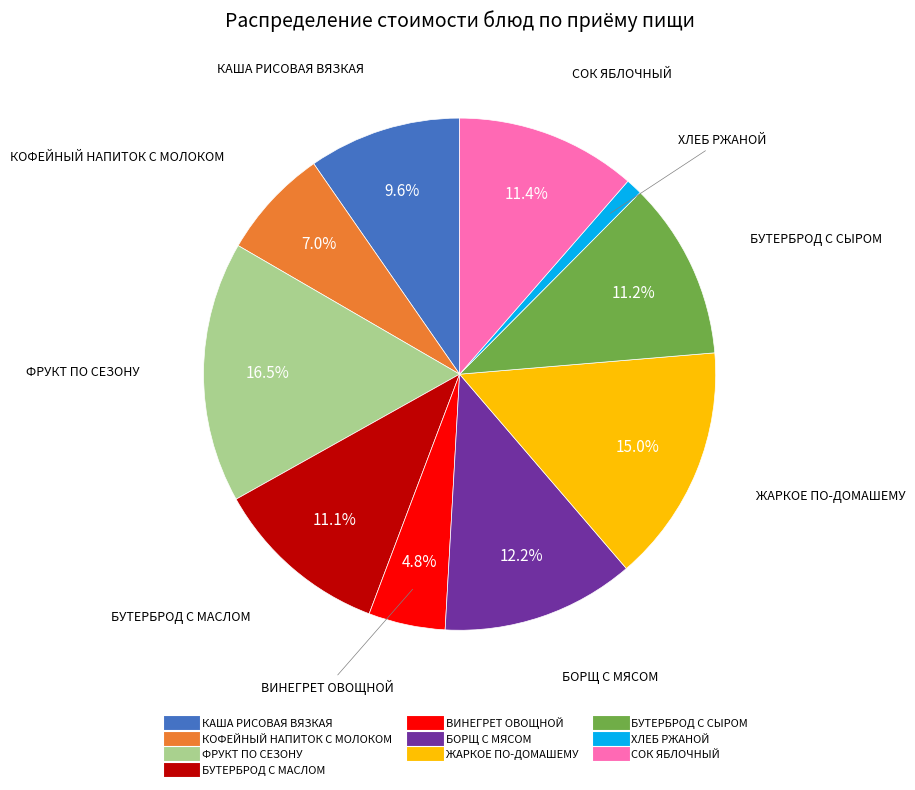

Is there any slice that represents more than half of the pie?

No